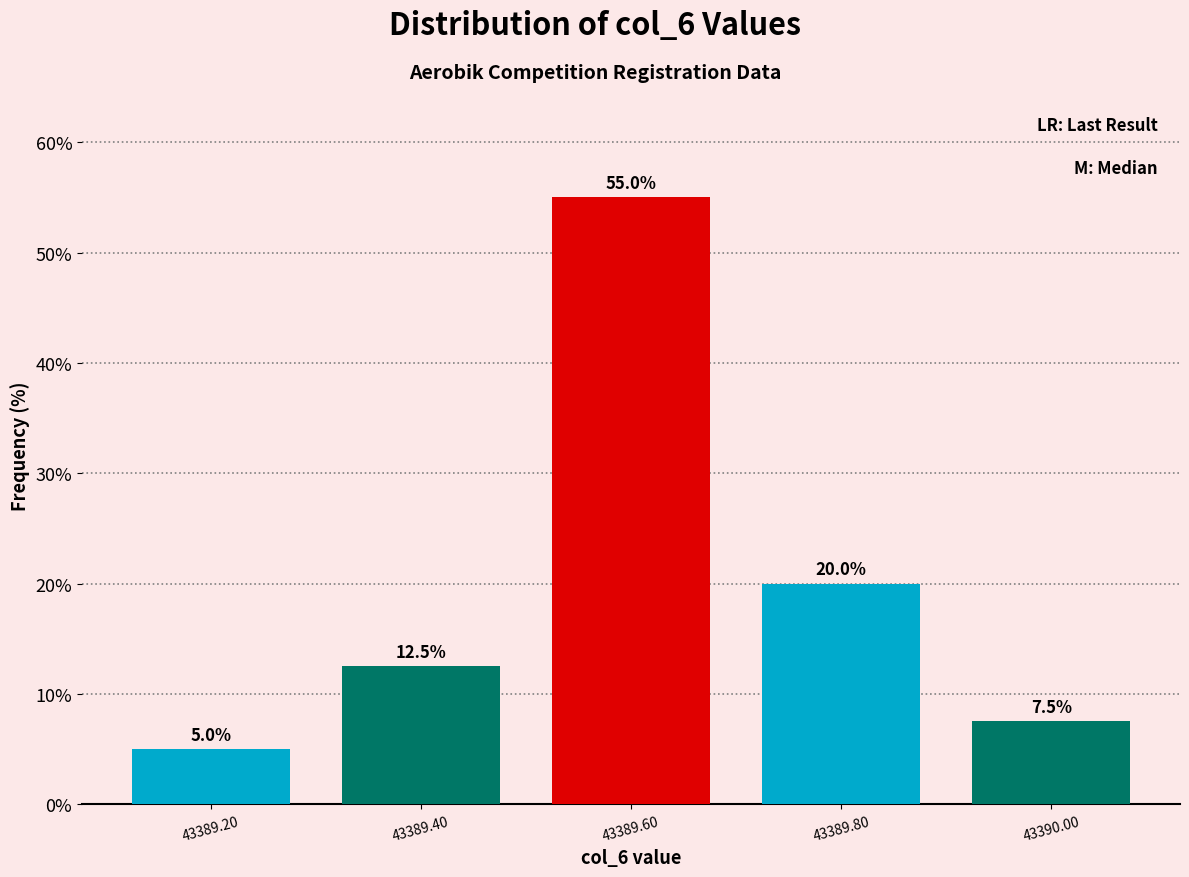

What is the height of the bar covering 43389.9 to 43390.1 on the x-axis? The bar edges are not printed on the chart, so give them approximately, as read against the axis.

7.5